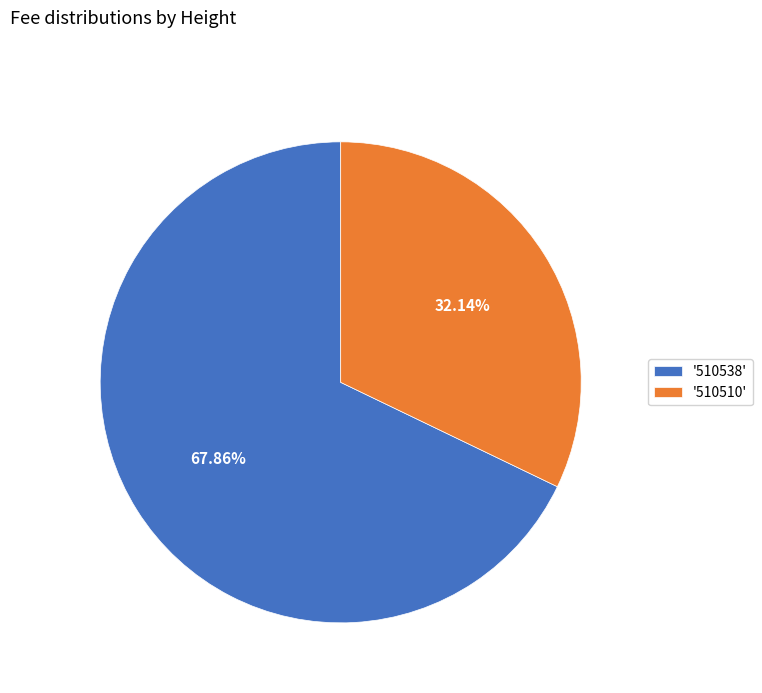

Which slice is the largest?

'510538'